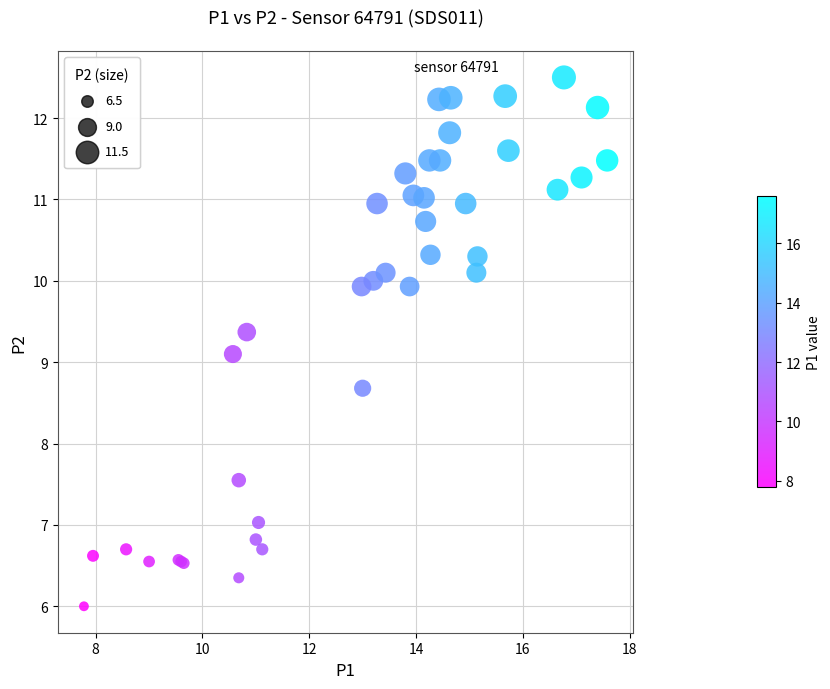

What Y value in the scatter plot is closest to 9?

9.1